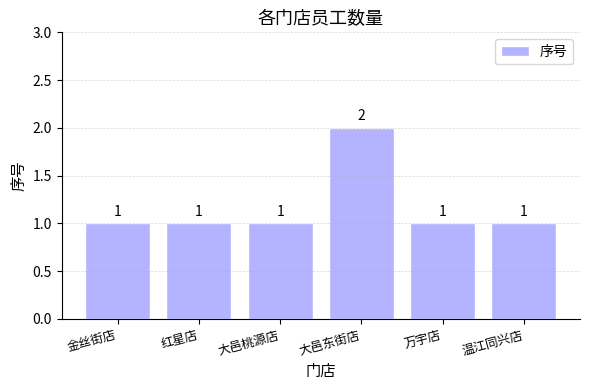

What position from the left is 金丝街店?

1